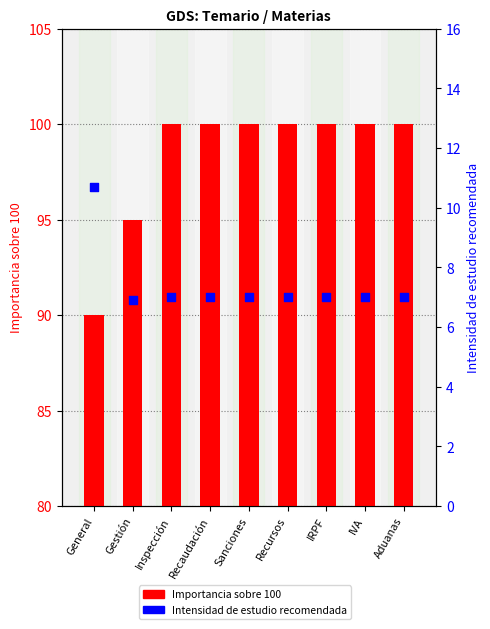

Which series has the widest spread of Y values?

Importancia sobre 100